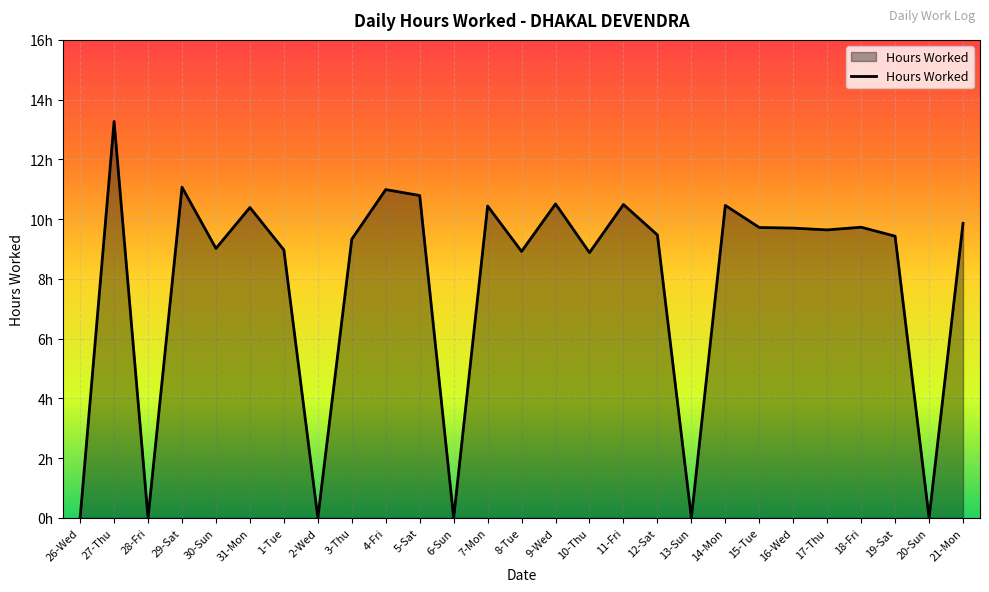

What is the label of the 6th point from the left?

31-Mon